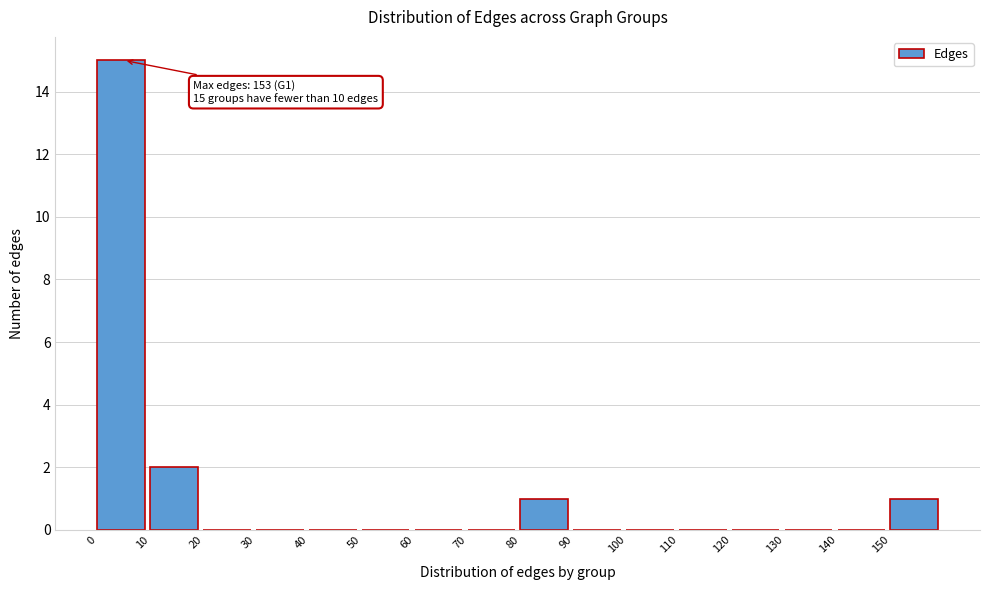

Over which range of the x-axis is the bar tallest?

0 to 10